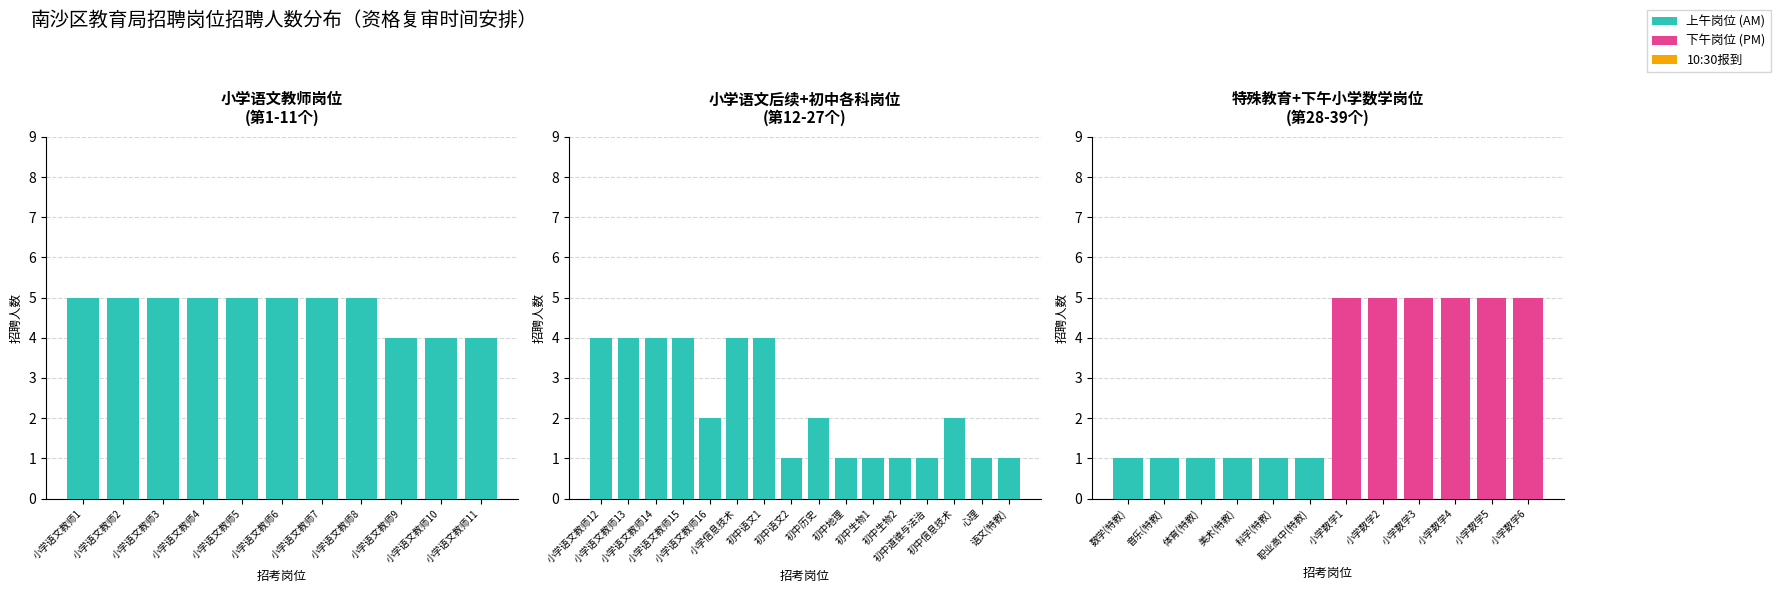

Reading left to right, transcribe all the data shown in this chart.

专业技术岗: 5	5	5	5	5	5	5	5	4	4	4	4	4	4	4	4	2	4	4	1	2	1	1	1	1	2	1	1	1	1	1	1	1	5	5	5	5	5	5
招聘人数_累计: 5	5	5	5	5	5	5	5	4	4	4	4	4	4	4	4	2	4	4	1	2	1	1	1	1	2	1	1	1	1	1	1	1	5	5	5	5	5	5